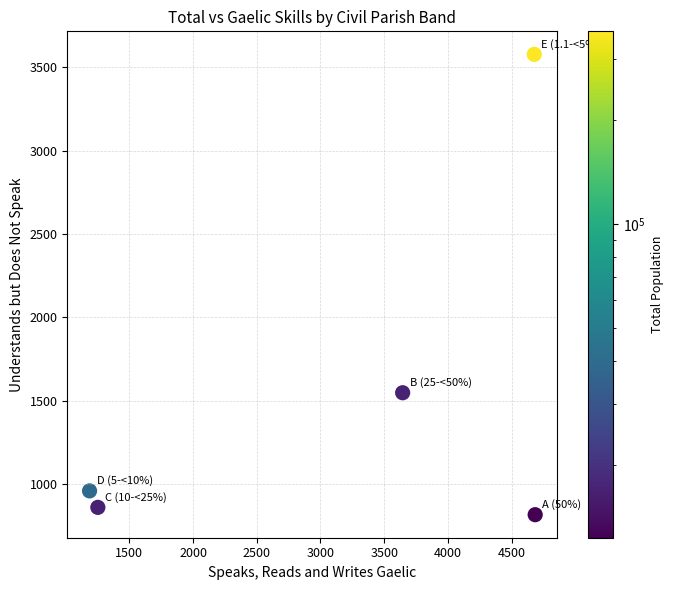

What Y value in the scatter plot is closest to 2196?

1547